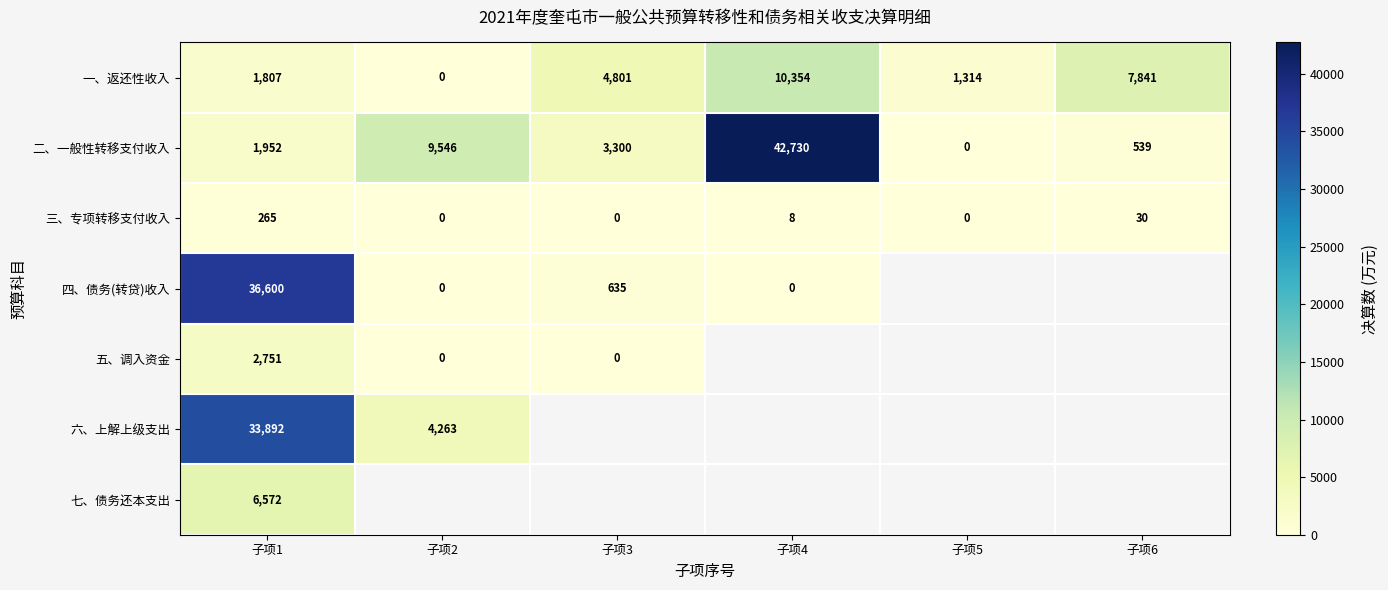

The 三、专项转移支付收入 series shows 11 at 子项4. True or false?

False